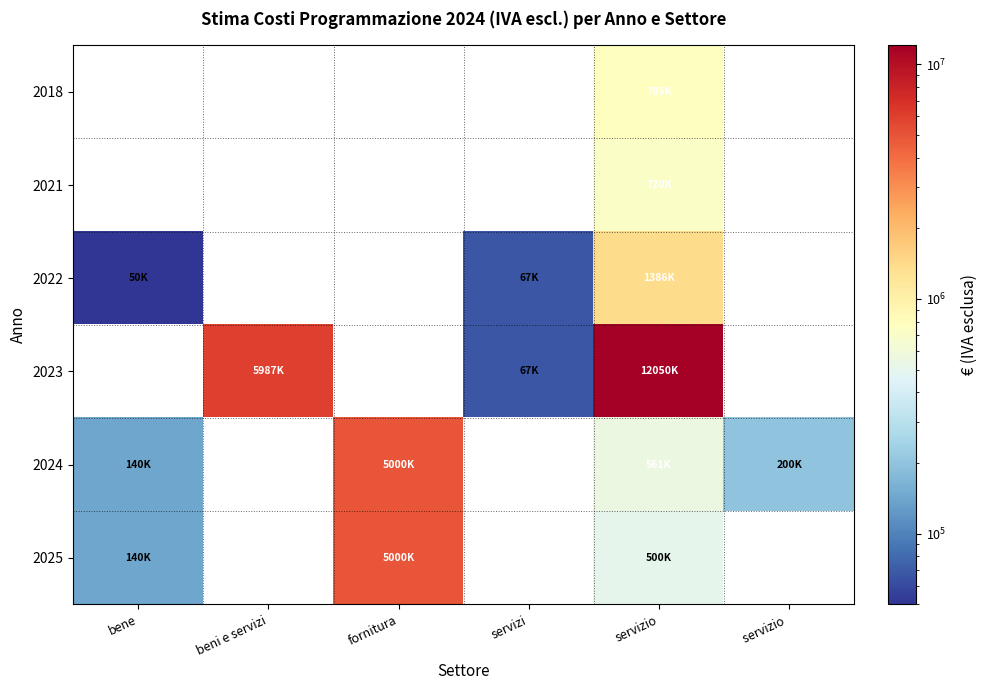

What is the approximate value of 2025 at servizio?

500000.0